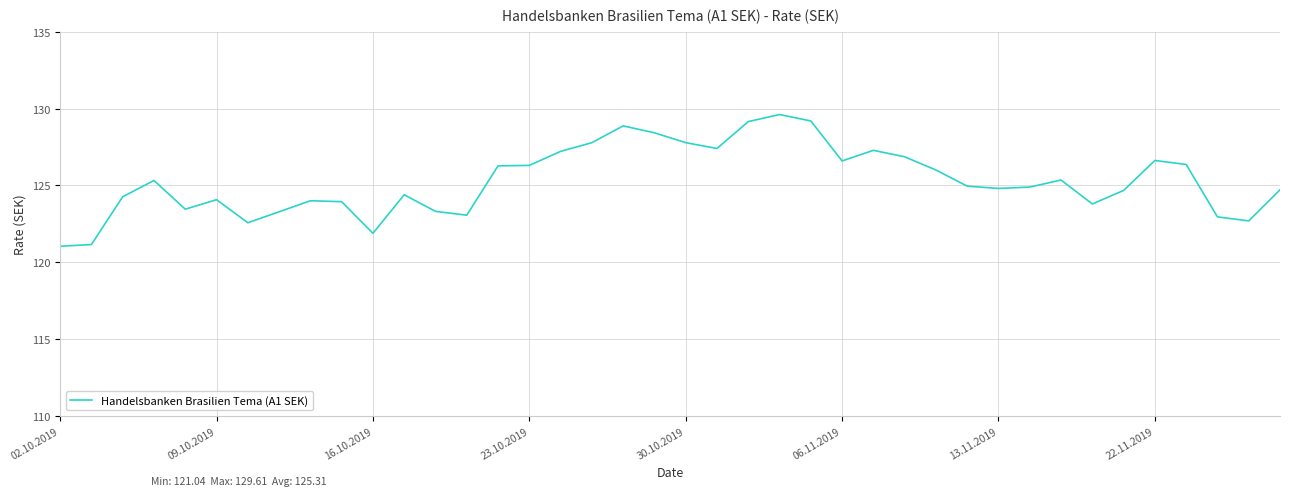

How many lines are shown in the chart?

1